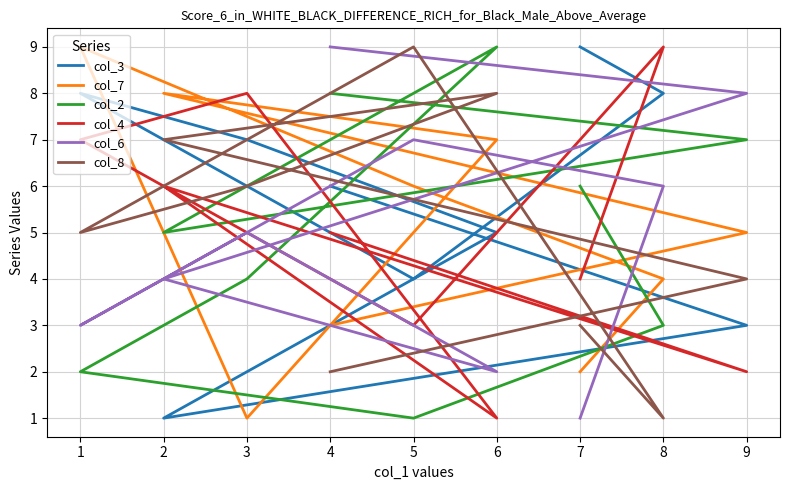

Which label corresponds to the smallest value in the chart?

2